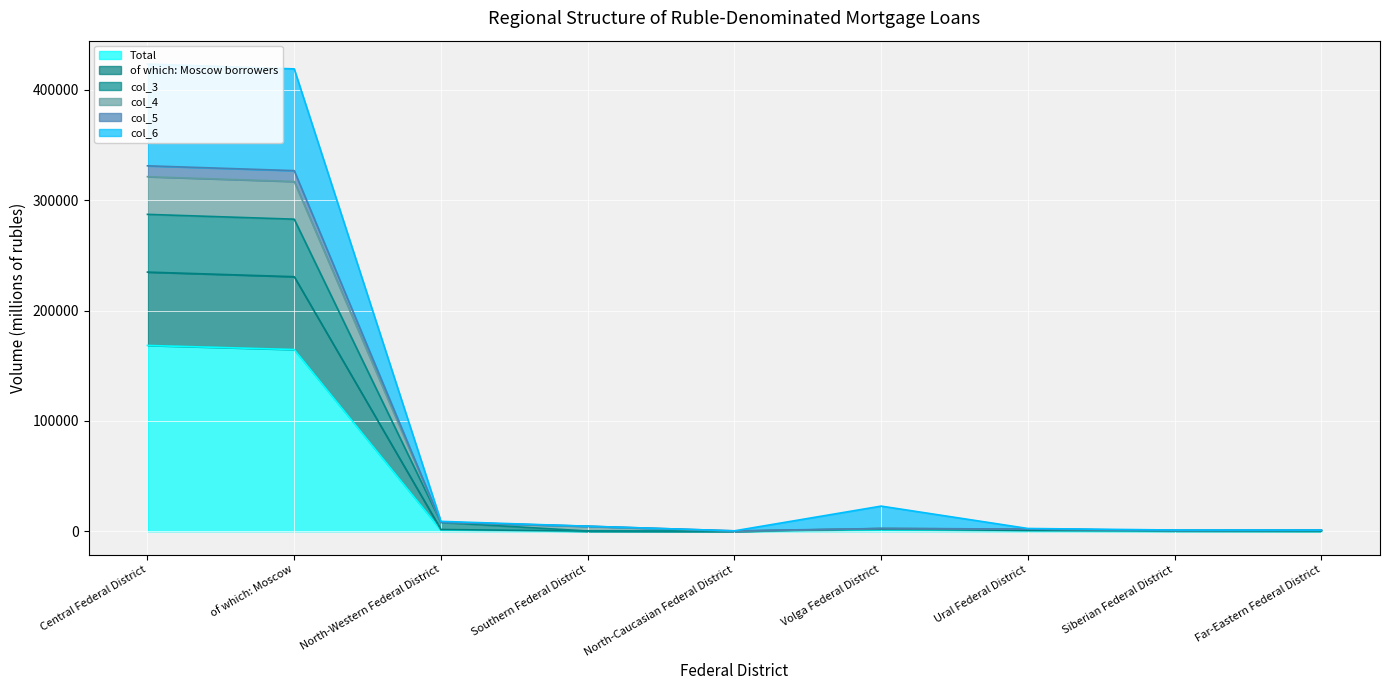

Where is the first local maximum for col_4?

Volga Federal District